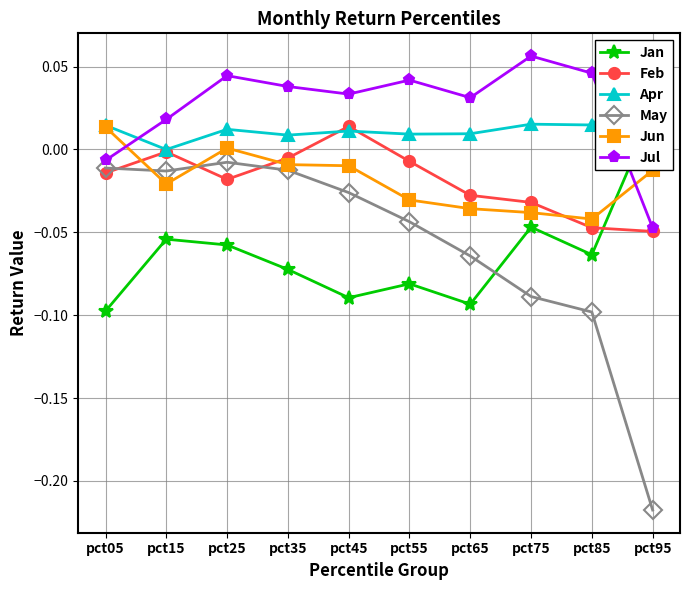

Which label corresponds to the largest value in the chart?

pct75